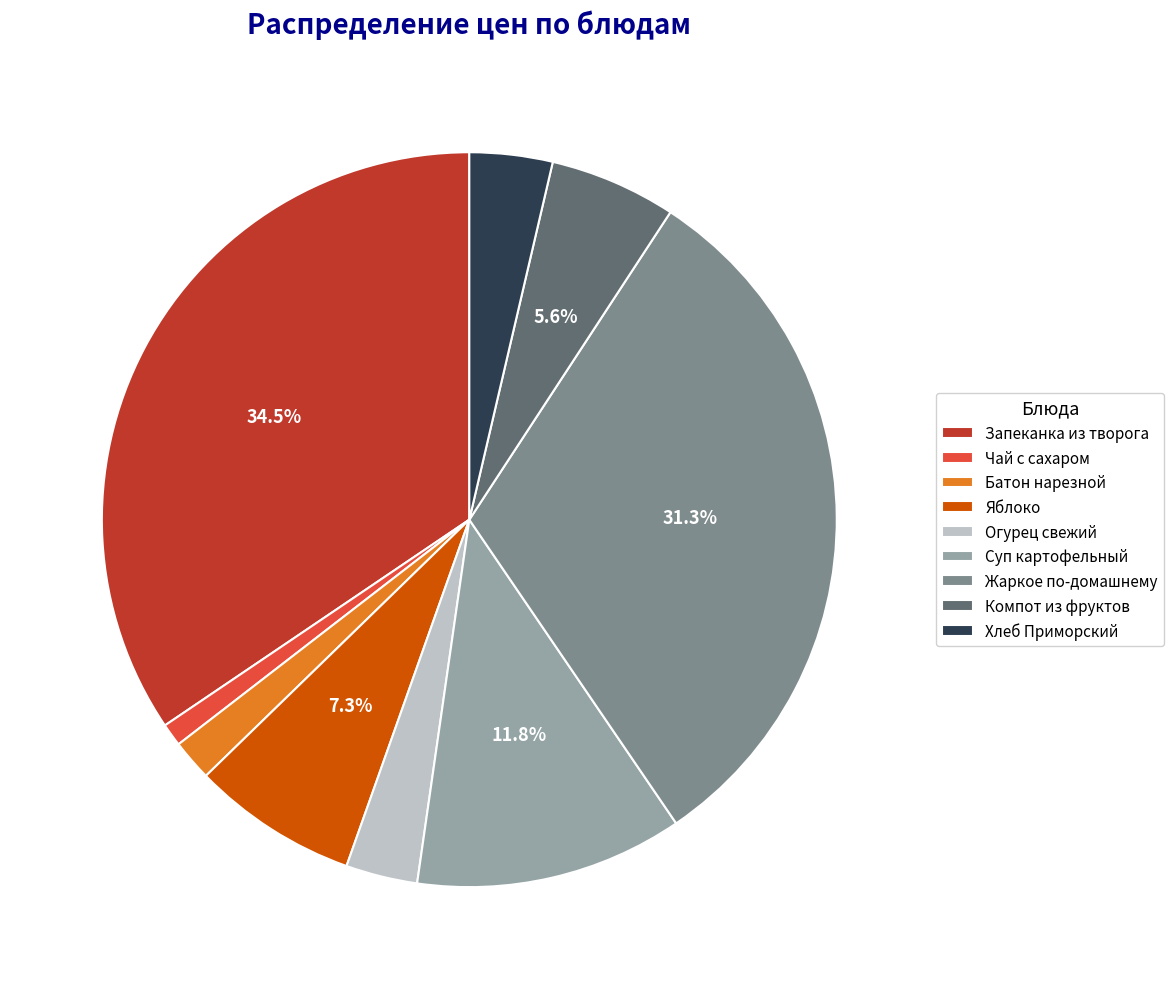

To the nearest percent, what is the difference between the Яблоко and Батон нарезной slice percentages?

5%